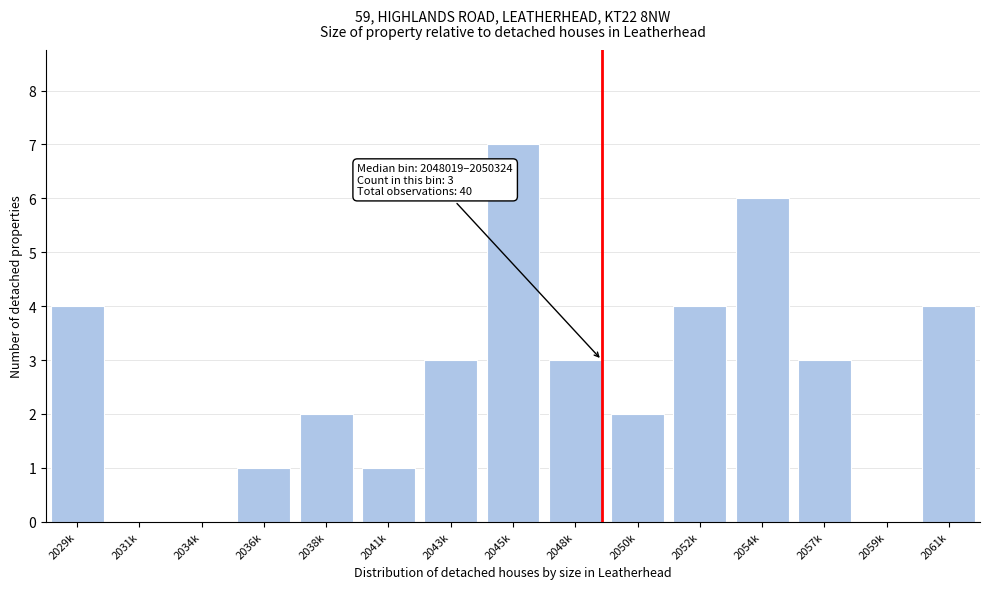

Reading left to right, transcribe all the data shown in this chart.

2029k=4	2031k=0	2034k=0	2036k=1	2038k=2	2041k=1	2043k=3	2045k=7	2048k=3	2050k=2	2052k=4	2054k=6	2057k=3	2059k=0	2061k=4